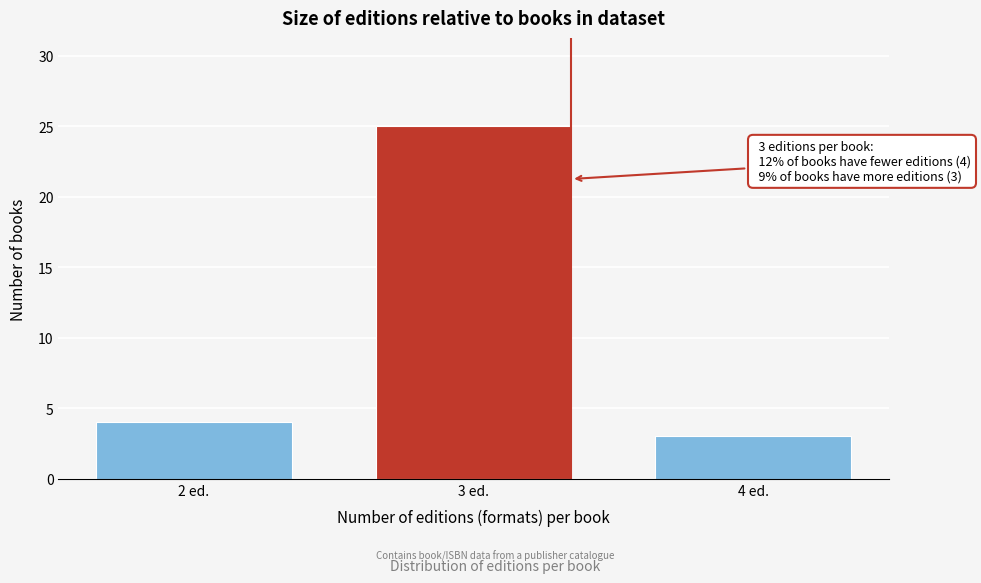

Reading left to right, transcribe all the data shown in this chart.

4	25	3